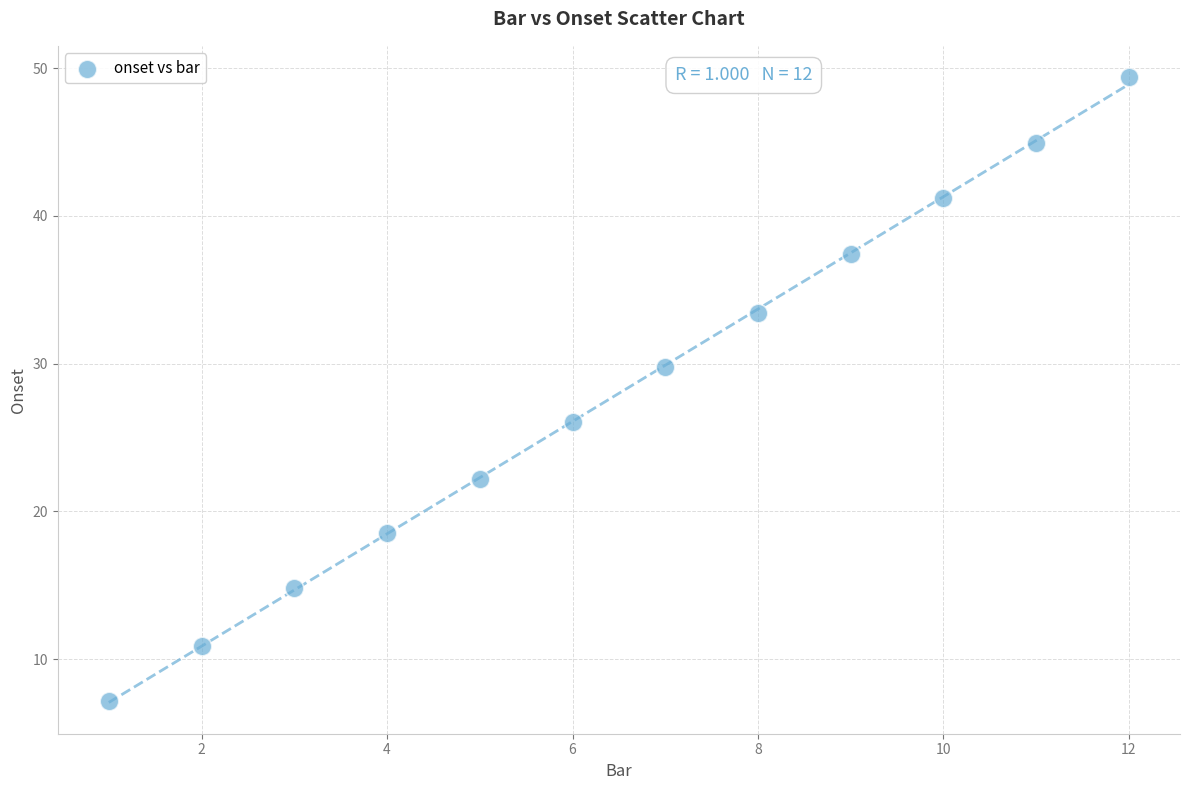

What is the range of Y values (max minus min)?

42.2